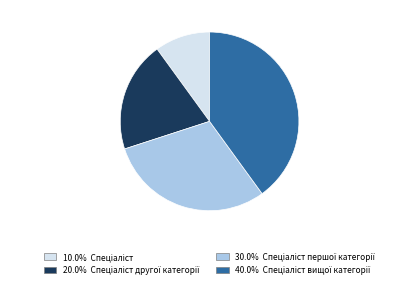

Does any single category account for the majority?

No